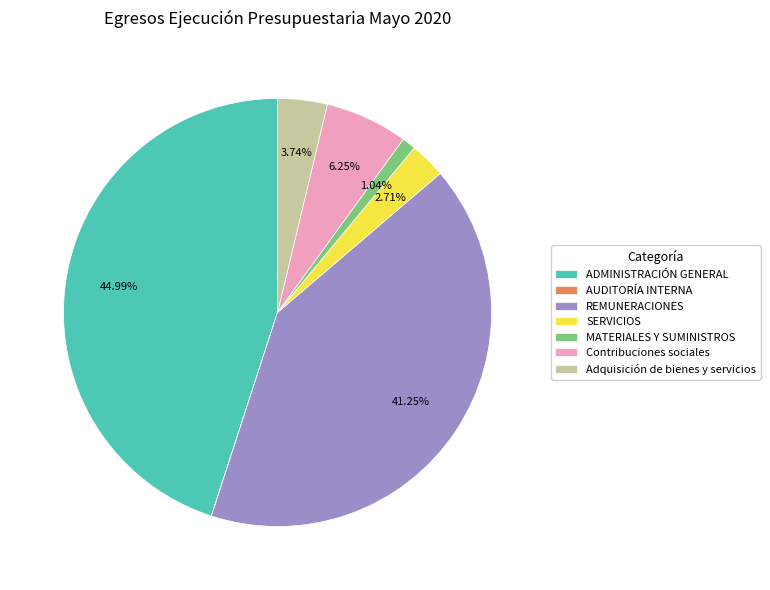

Is there any slice that represents more than half of the pie?

No